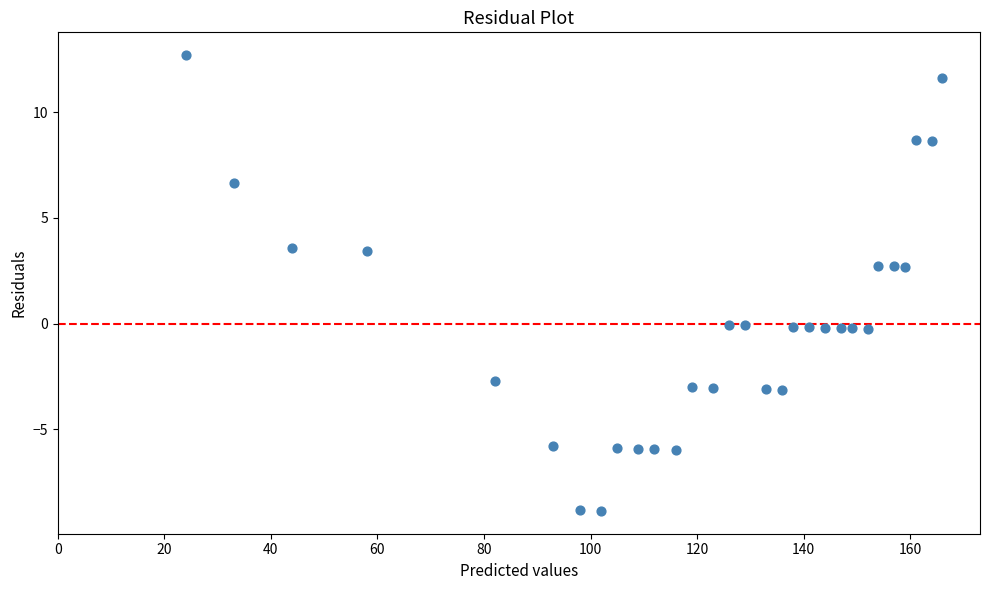

What is the range of Y values (max minus min)?

21.6